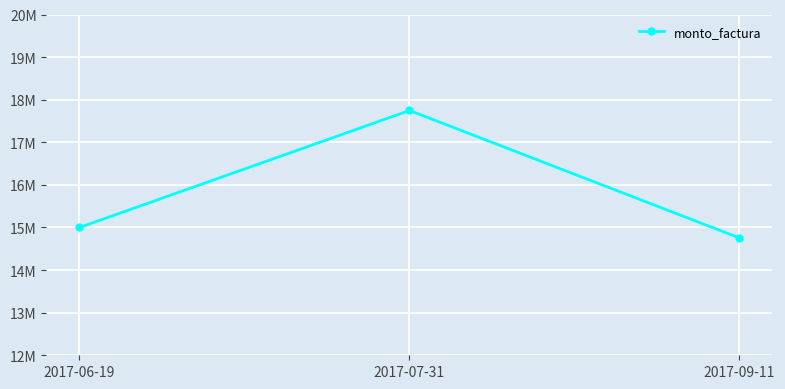

Approximately how many times larger is the value at 2017-07-31 compared to 2017-09-11?

1.2